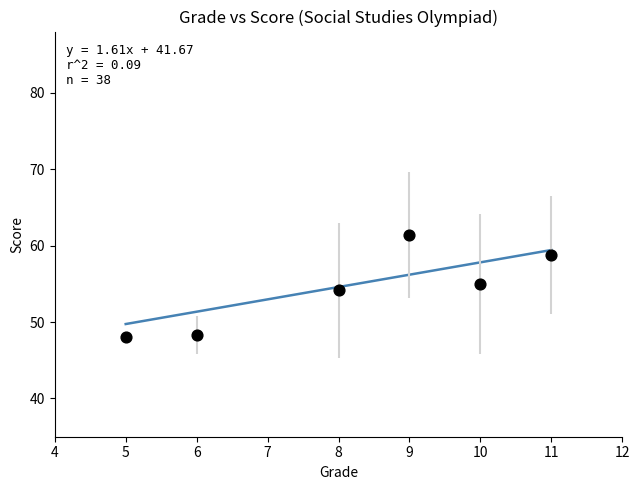

What is the average Y value?

54.3